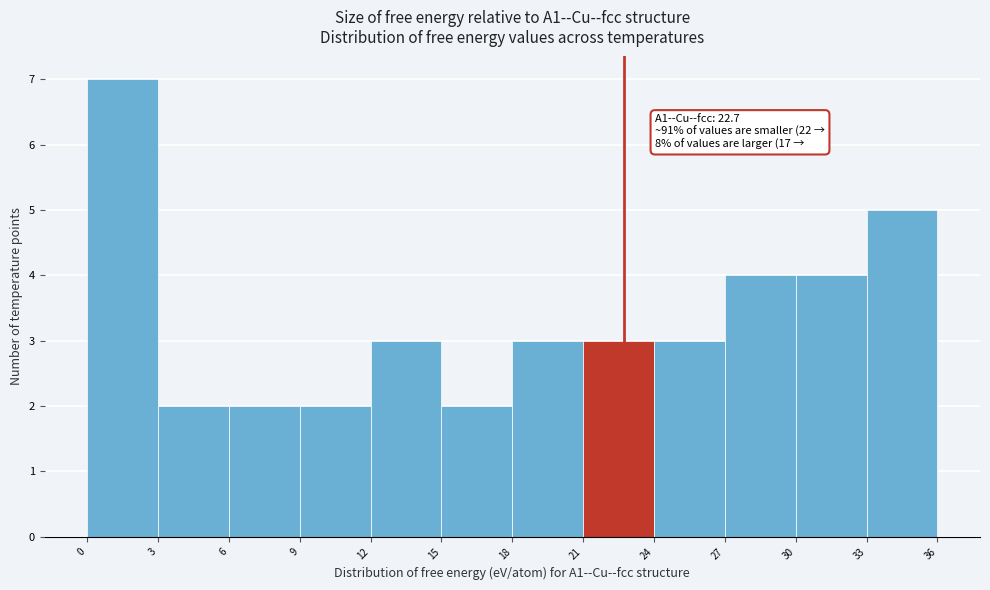

Over which range of the x-axis is the bar tallest?

0 to 3